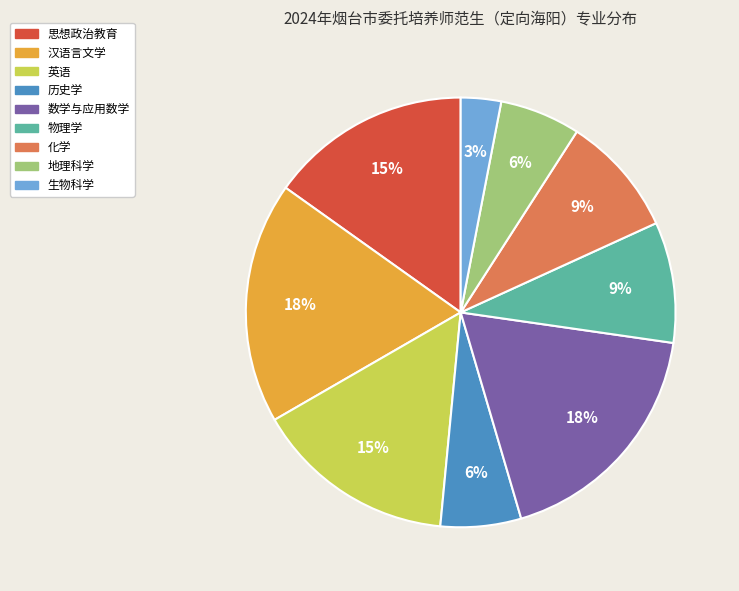

To the nearest percent, what portion does 历史学 represent?

6%